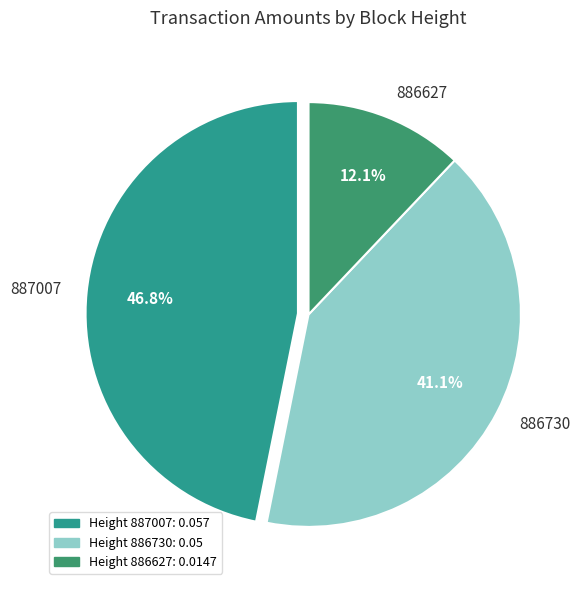

Does any single category account for the majority?

No